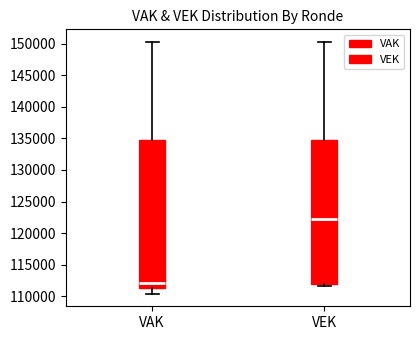

Reading left to right, read every box against the y-axis: the position of its median line, the range the box covers, and the ends of its whiskers. The values are not printed on the chart, so give them approximately, as read against the axis.

VAK: median 112000, box 111500 to 134500, whiskers 110500 to 150500
VEK: median 122000, box 112000 to 134500, whiskers 111500 to 150500